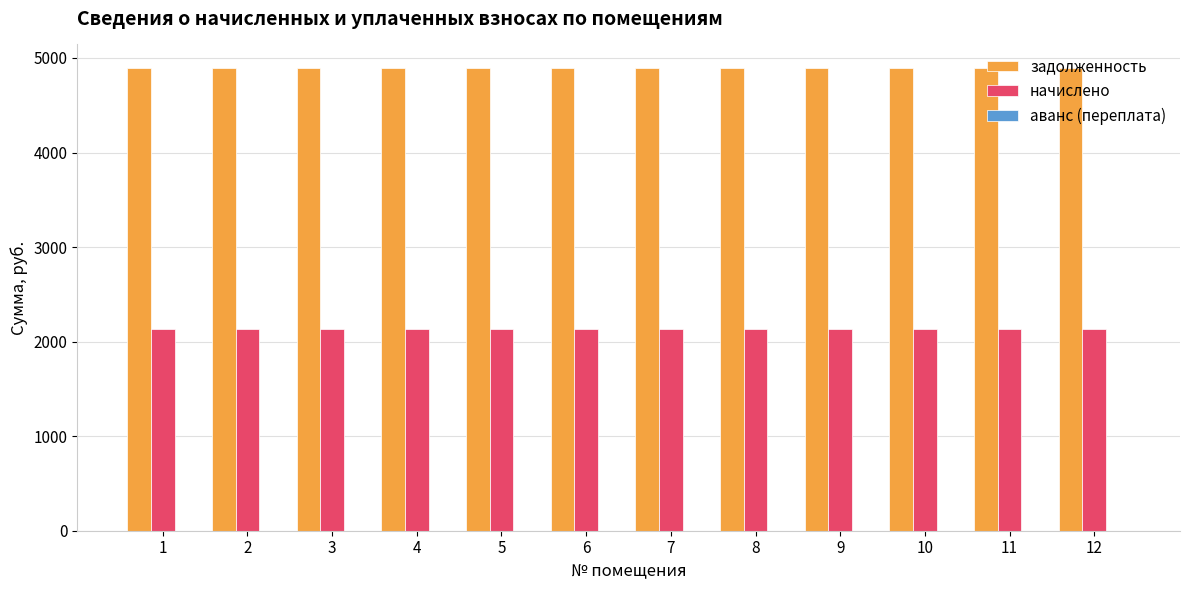

What is the total value across all series at 8?

7036.4